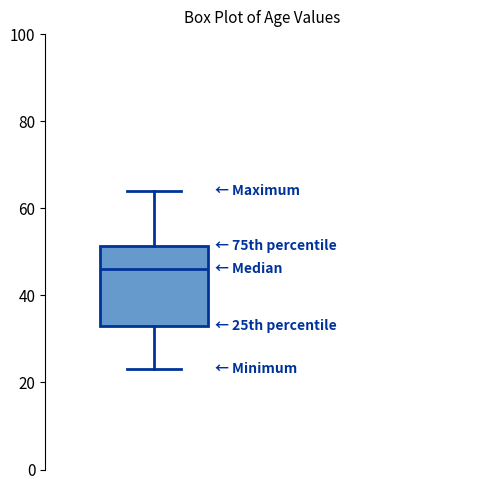

Where does the lower whisker of the box end on the y-axis? The values are not printed on the chart, so give them approximately, as read against the axis.

24